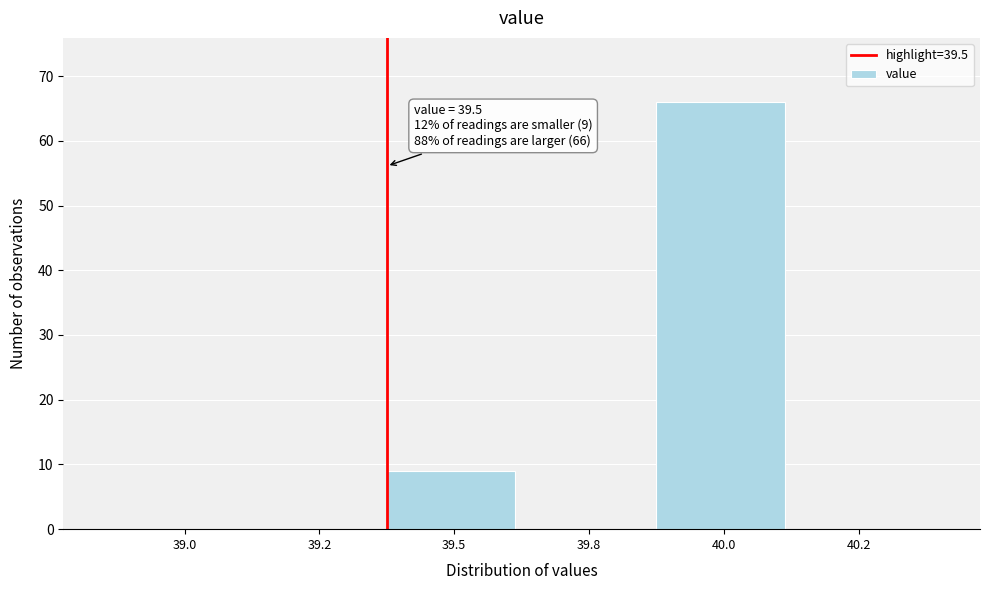

Reading left to right, transcribe all the data shown in this chart.

39.0=0	39.2=0	39.5=9	39.8=0	40.0=66	40.2=0